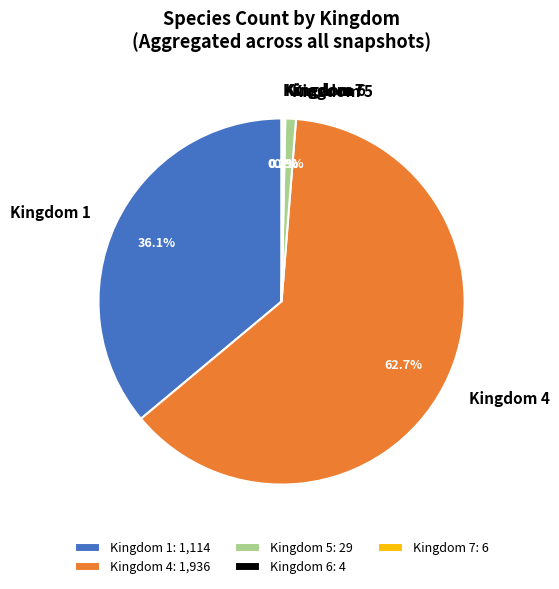

Does Kingdom 4 represent more than half of the total?

Yes